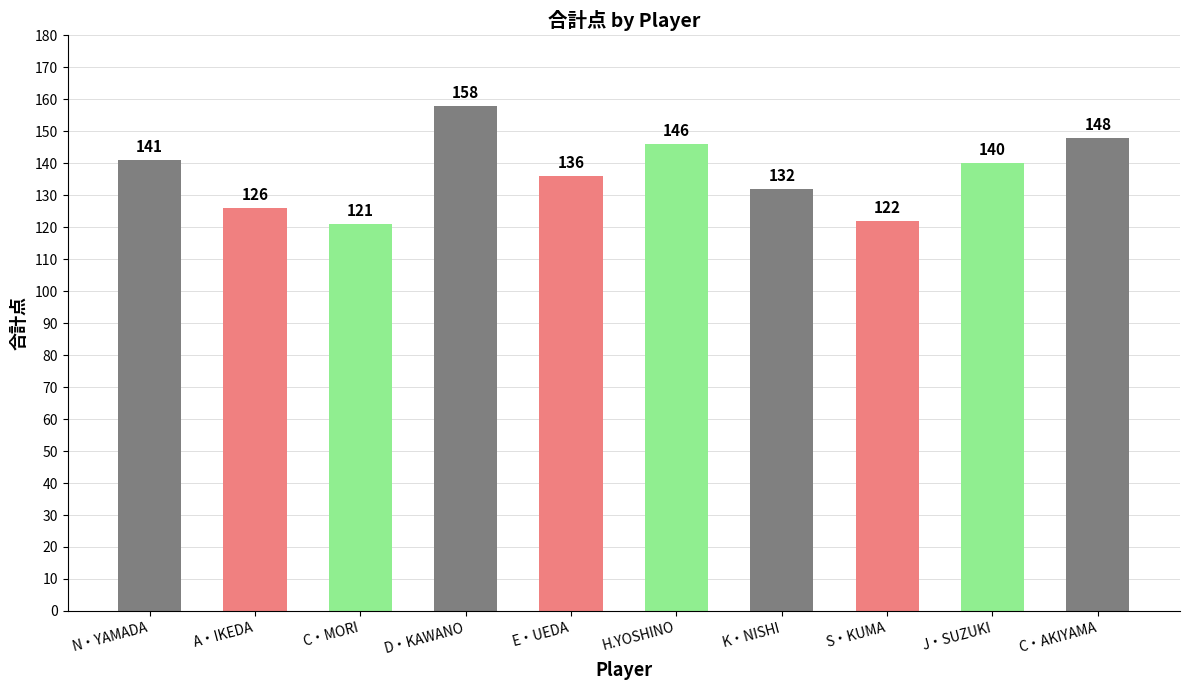

Reading left to right, list all the values displayed in this chart.

N・YAMADA=141	A・IKEDA=126	C・MORI=121	D・KAWANO=158	E・UEDA=136	H.YOSHINO=146	K・NISHI=132	S・KUMA=122	J・SUZUKI=140	C・AKIYAMA=148